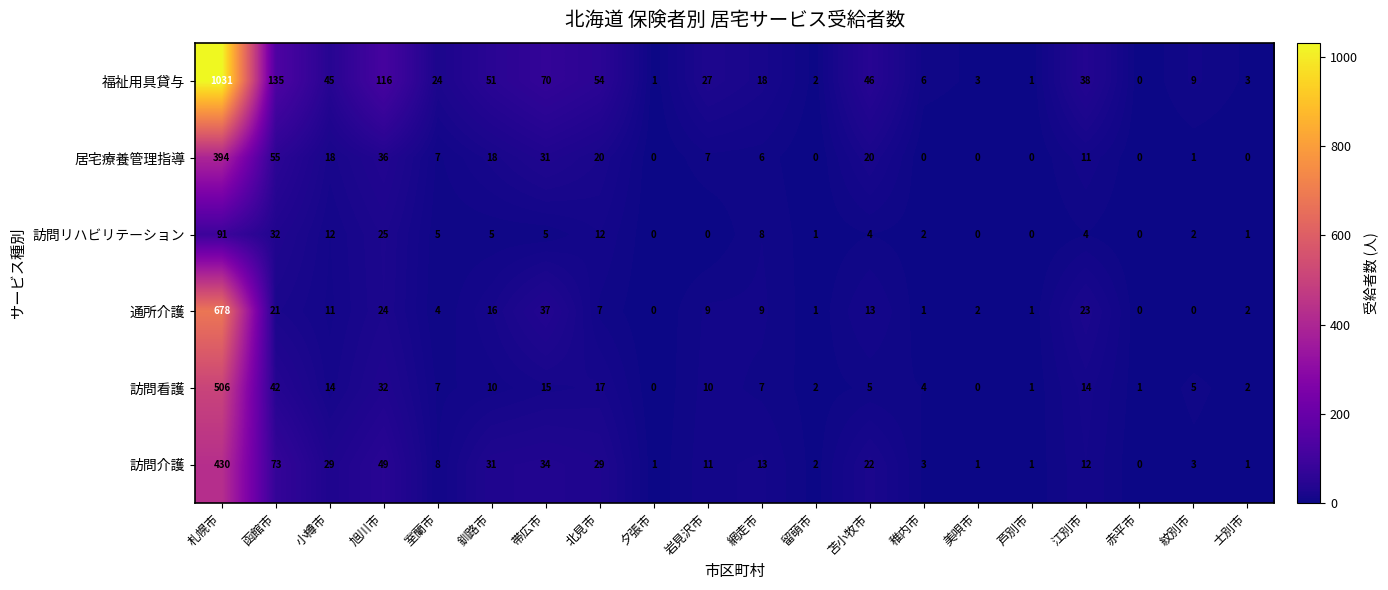

At which label does 訪問介護 reach its minimum?

赤平市